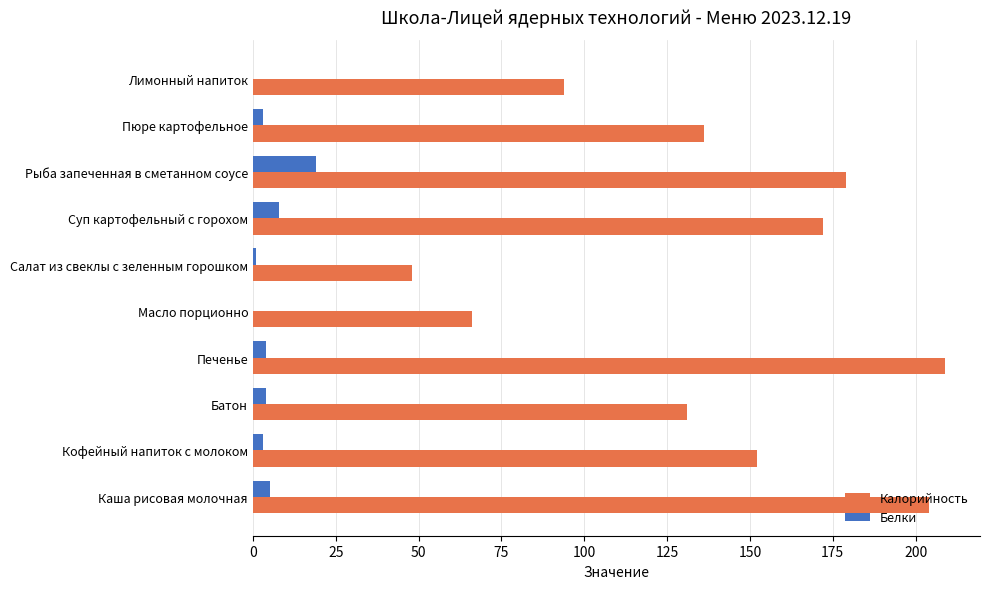

What is the total value across all series at Лимонный напиток?

94